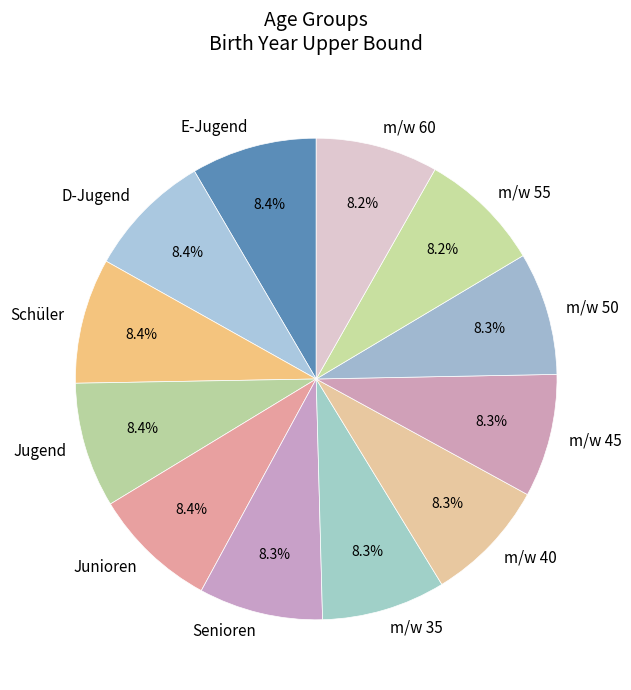

Does any single category account for the majority?

No